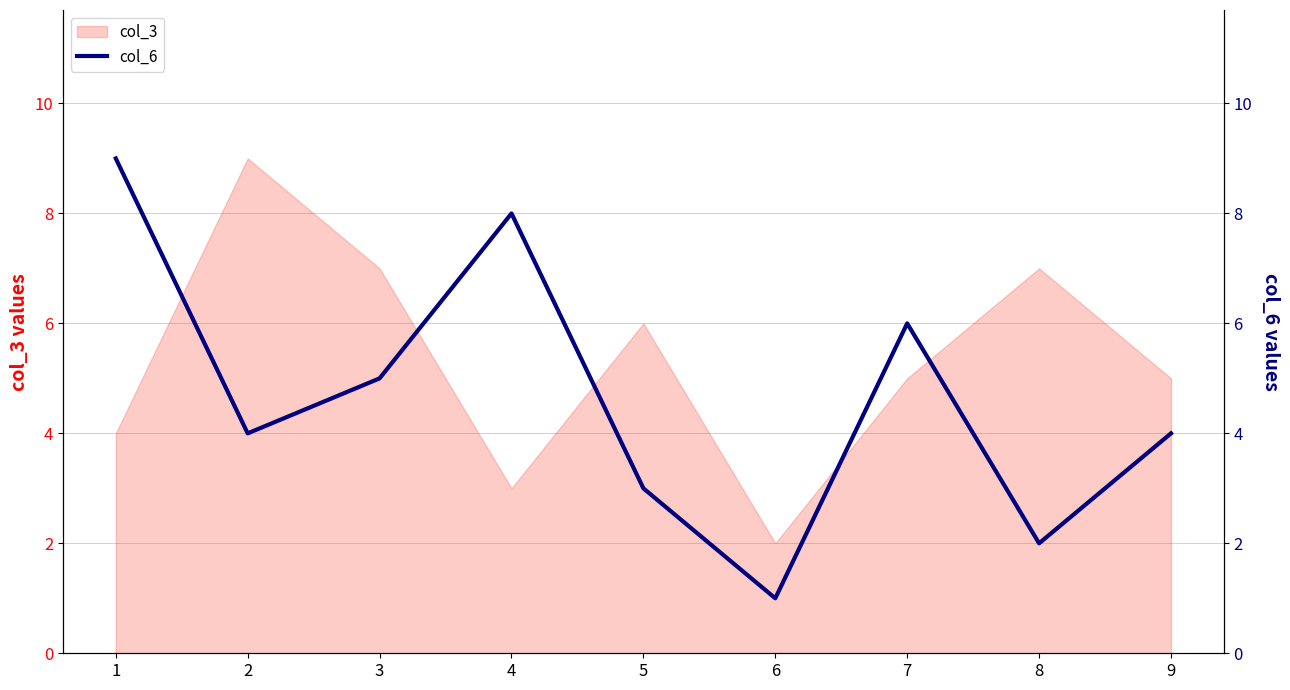

The col_3 series shows 3 at 6. True or false?

False